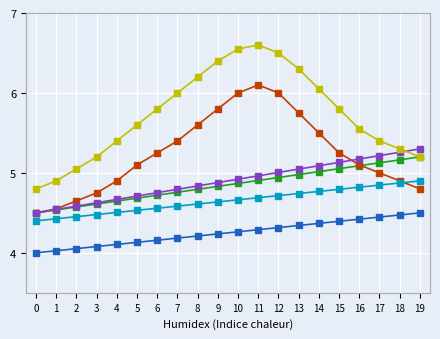

What is the minimum value shown in the chart?

4.0